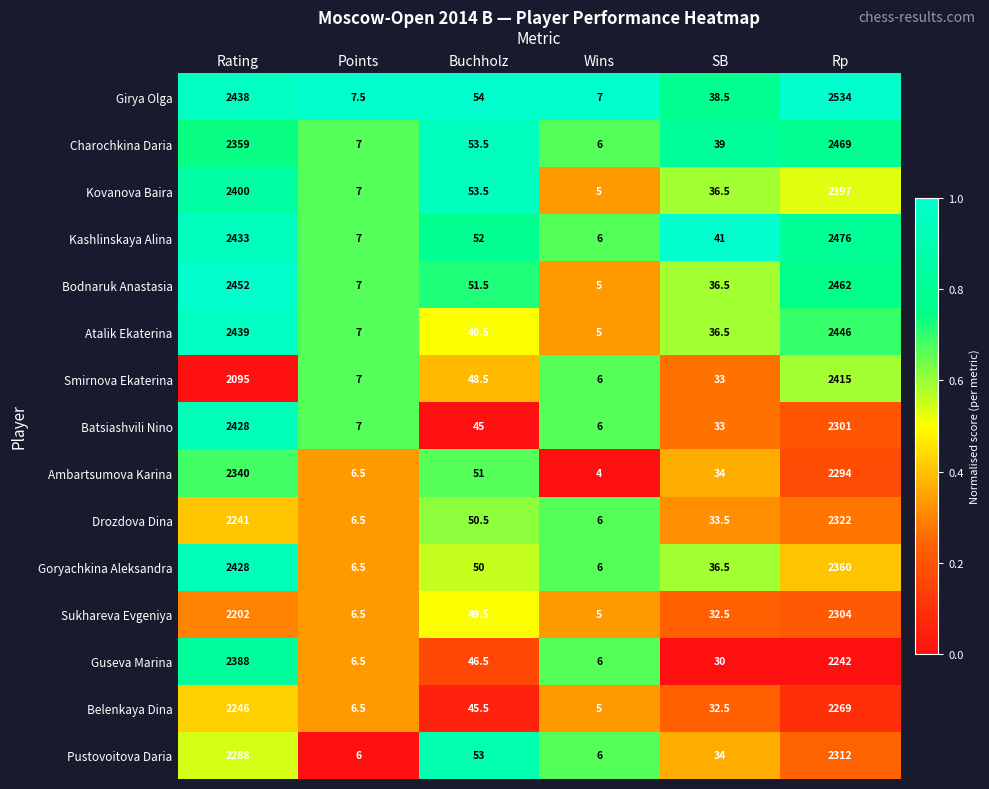

Which category has the lowest value in the Drozdova Dina series?

Wins